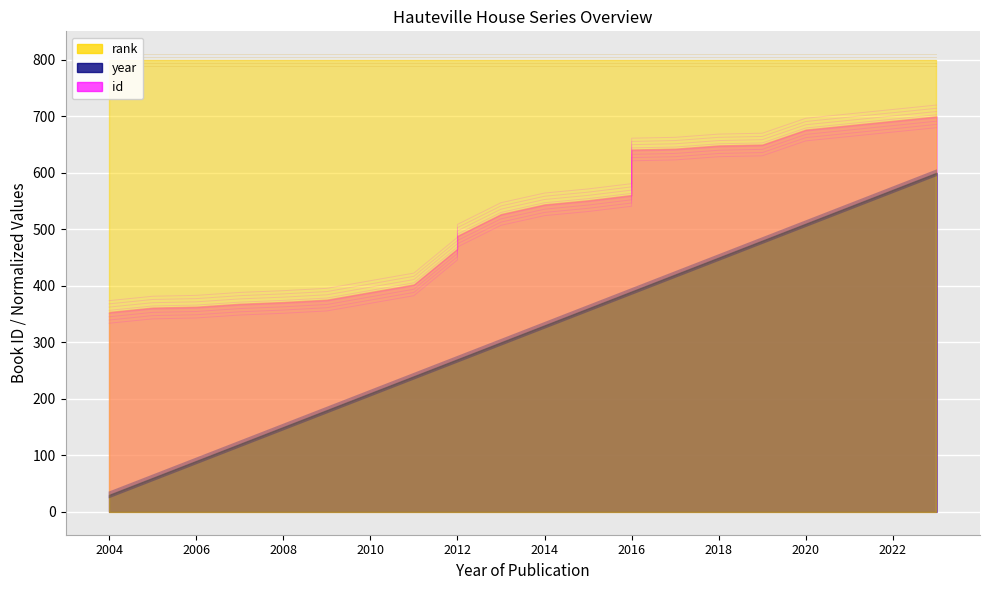

Which has a higher value, 2006 or 2005?

2006